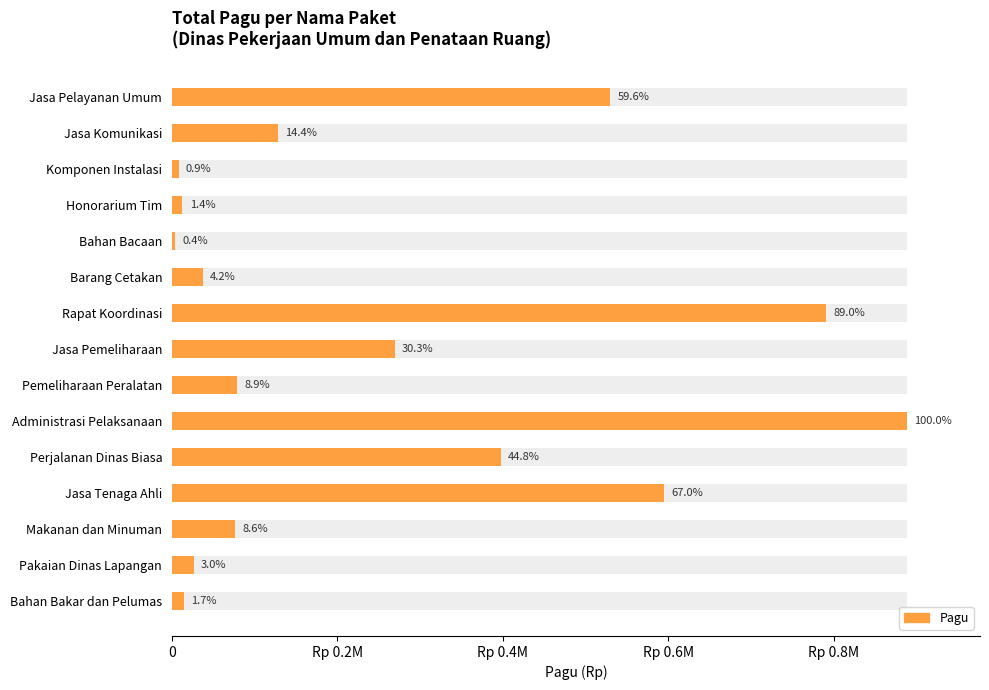

The chart shows a value of 138267107 at Jasa Pemeliharaan. True or false?

False